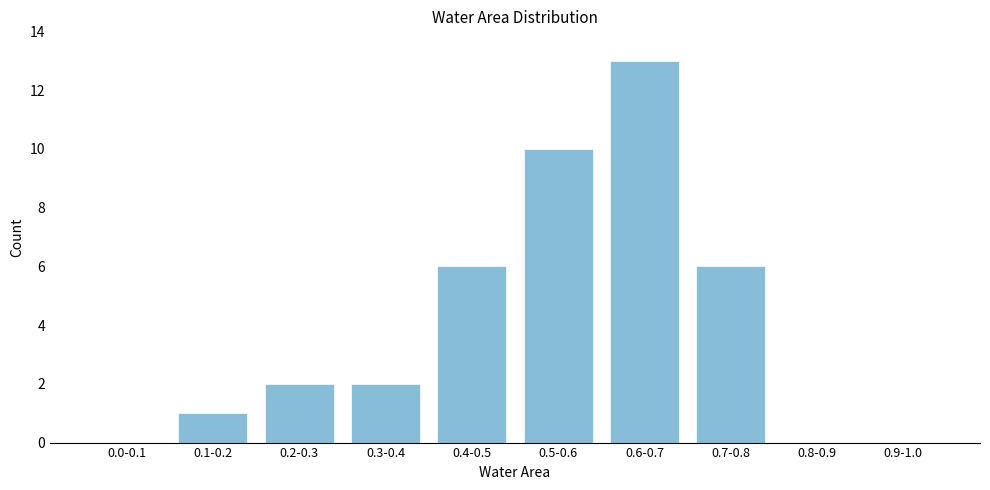

Reading right to left, list all the values displayed in this chart.

0.9-1.0=0	0.8-0.9=0	0.7-0.8=6	0.6-0.7=13	0.5-0.6=10	0.4-0.5=6	0.3-0.4=2	0.2-0.3=2	0.1-0.2=1	0.0-0.1=0